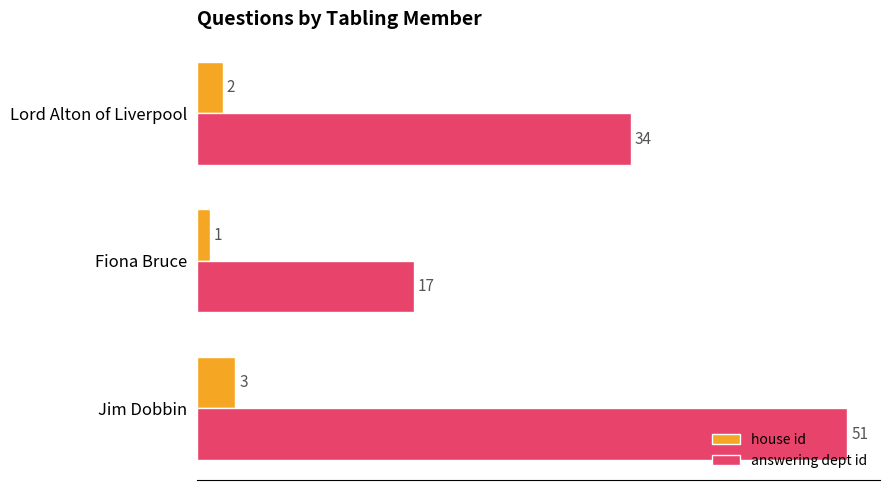

What is the difference between the highest and lowest values at Lord Alton of Liverpool?

32